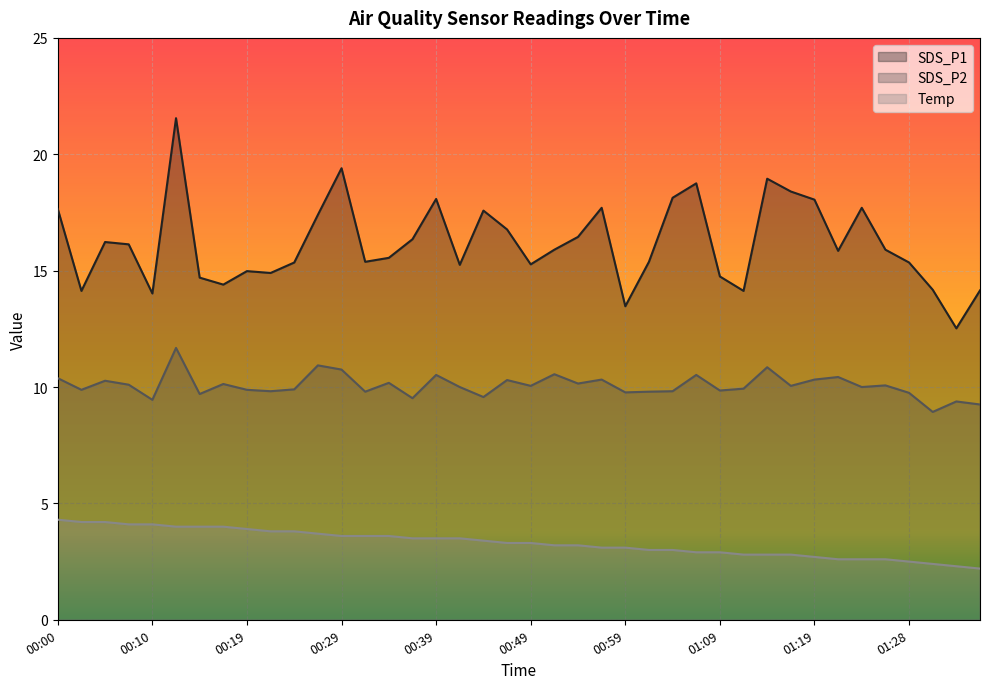

Is it true that SDS_P1 equals 15.3 at 00:49?

True